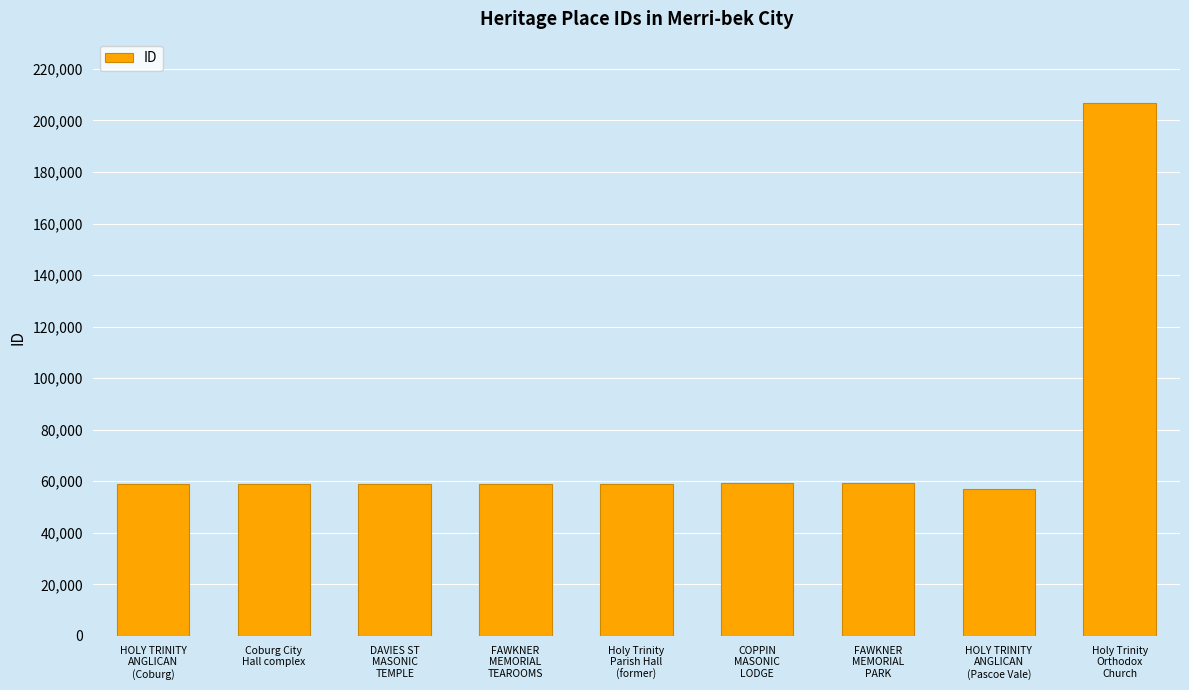

What is the difference between the maximum and second lowest values?

147834